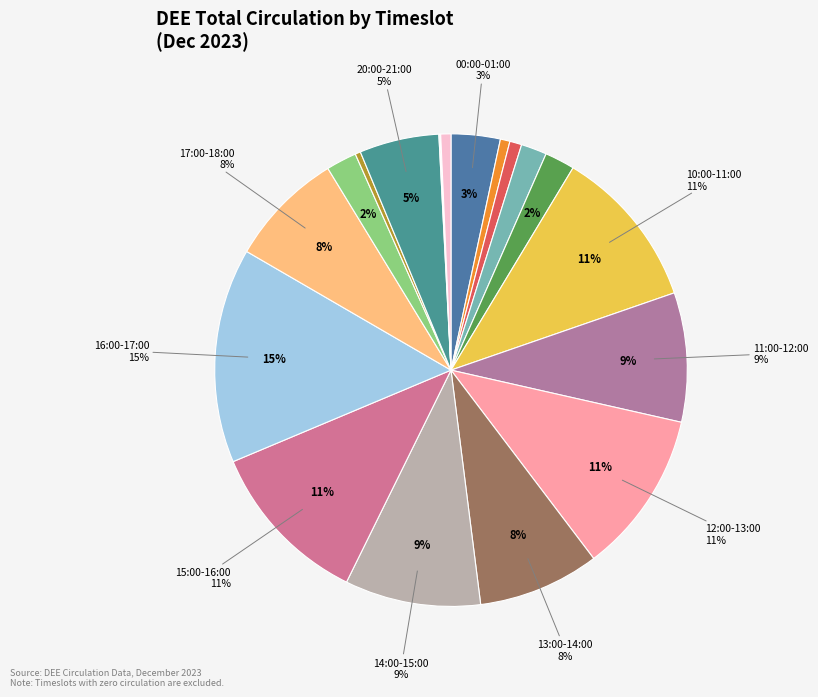

Approximately how many times larger is the value at 09:00-10:00 compared to 06:00-07:00?

3.1